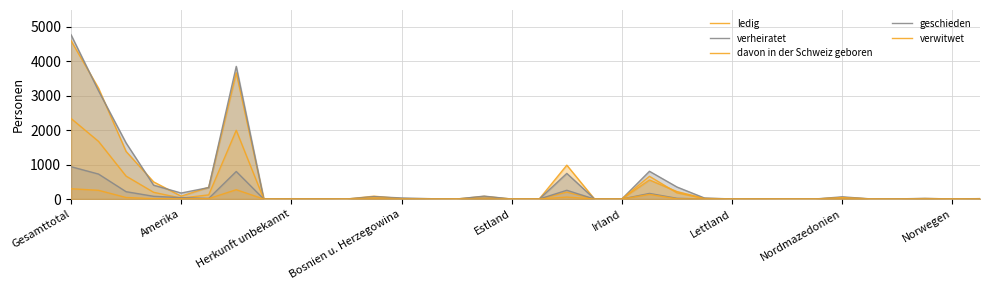

What is the spread (max minus min) of values at 15?

82